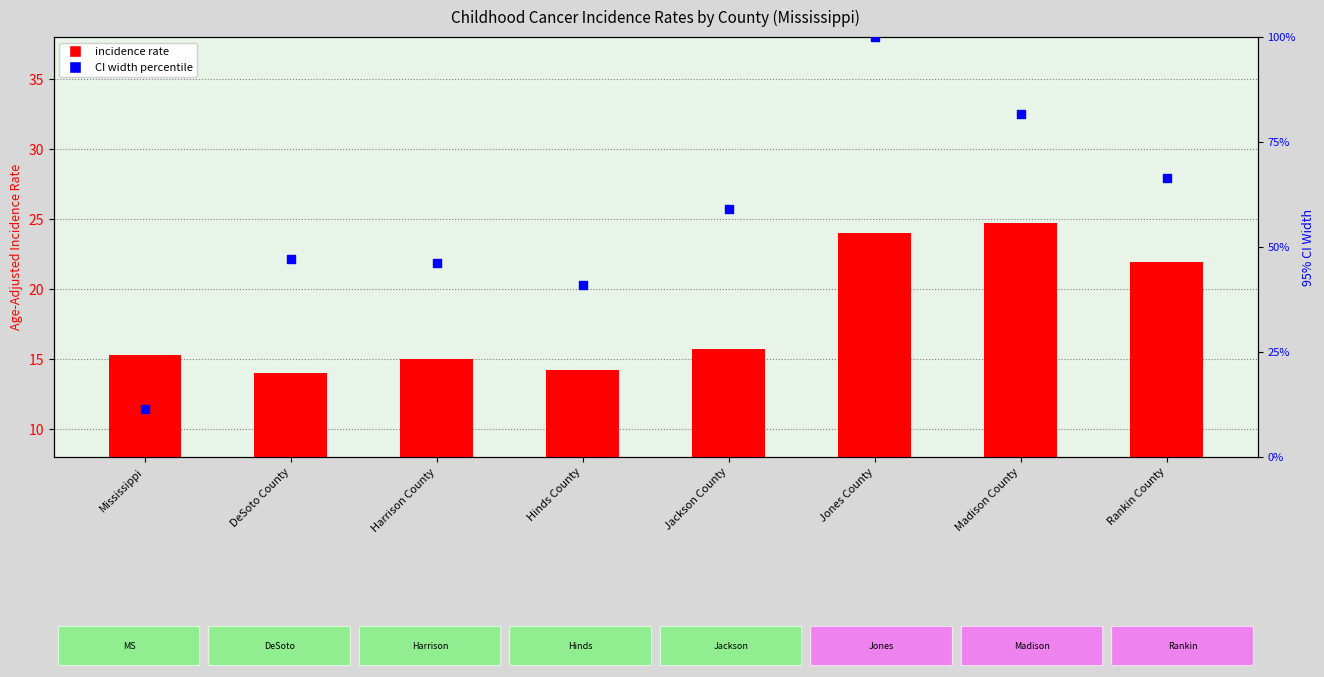

What is the total value across all series at Rankin County?

88.2